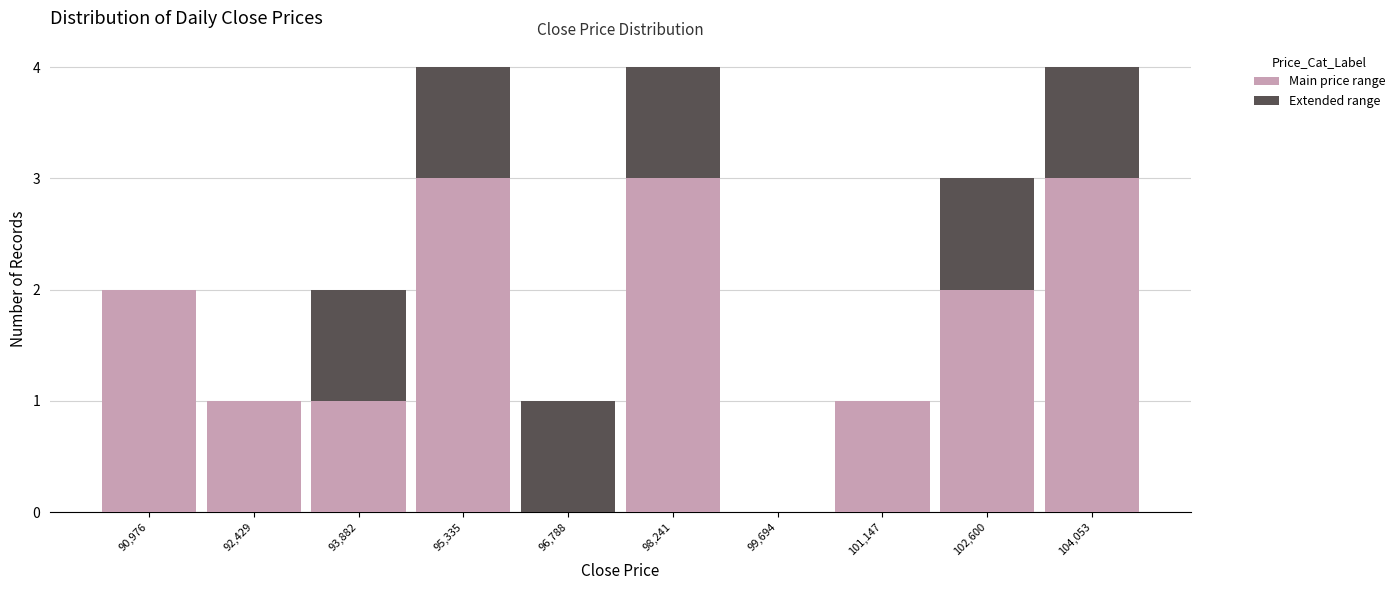

Reading left to right, transcribe this chart: for each stacked bar, give the range it covers on the x-axis and its total height. Neither the bar edges nor the heights are printed on the chart, so give them approximately, as read against the axes.

90200 to 91800: 2
91800 to 93200: 1
93200 to 94600: 2
94600 to 96000: 4
96000 to 97600: 1
97600 to 99000: 4
99000 to 100400: 0
100400 to 101800: 1
101800 to 103400: 3
103400 to 104800: 4